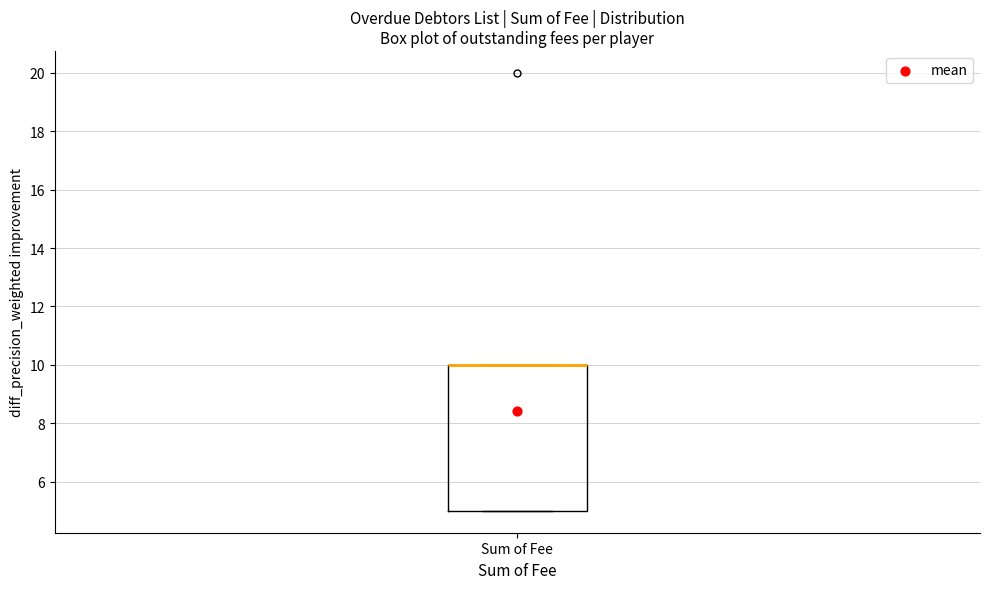

Read this box plot against the y-axis: the position of the median line, the range covered by the box, and the ends of both whiskers. The values are not printed on the chart, so give them approximately, as read against the axis.

median 10 (drawn on the box's upper edge), box 5 to 10, whiskers 5 to 10